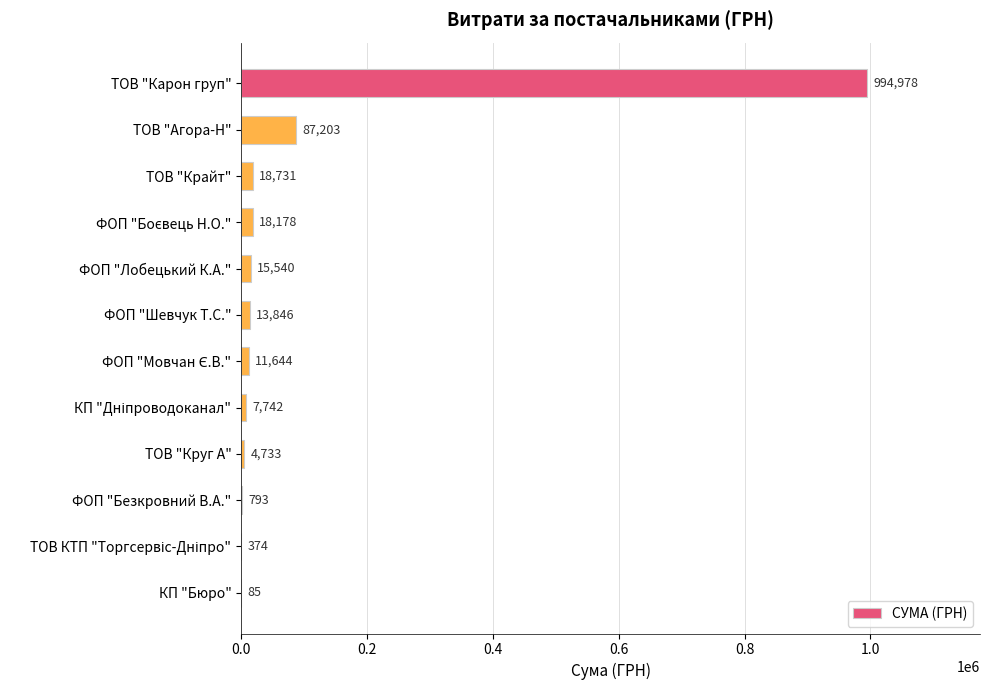

How many series are shown in this chart?

1